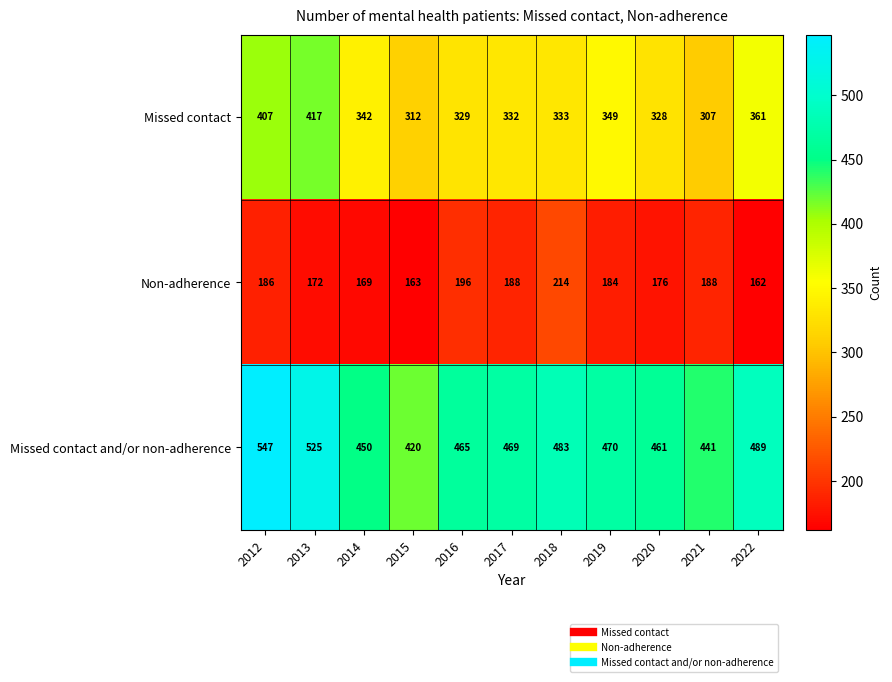

What is the approximate value of Missed contact and/or non-adherence at 2012, to the nearest 10?

550